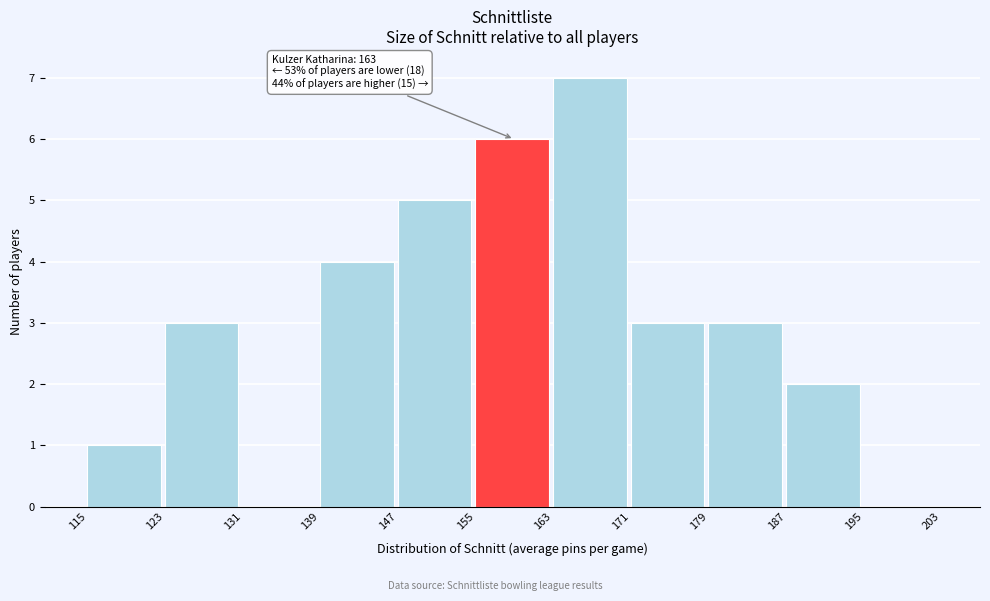

Over which range of the x-axis is the bar tallest?

163 to 171